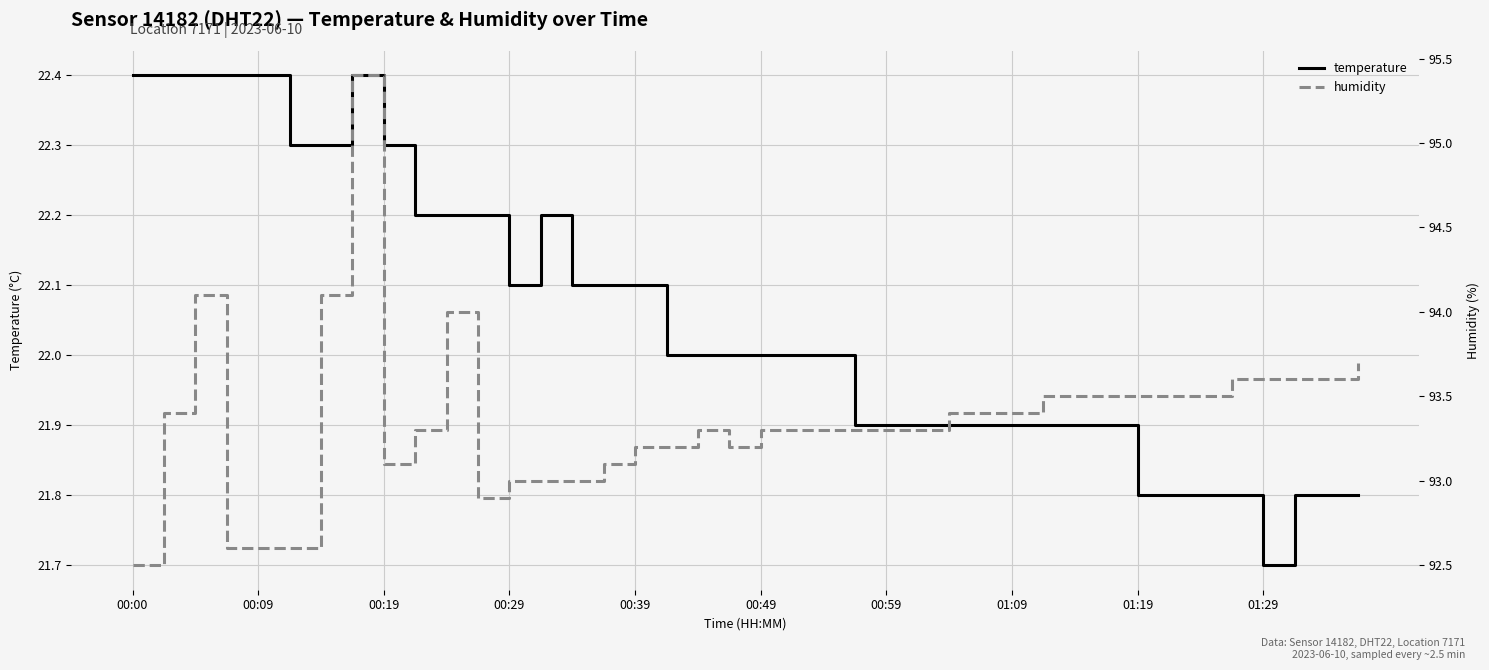

True or false: temperature and humidity intersect in this chart.

False